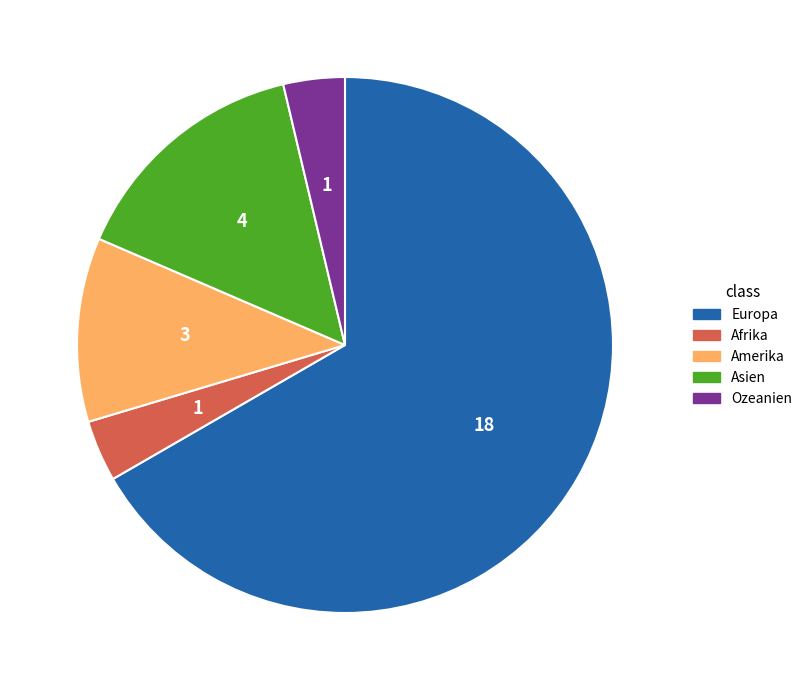

Which has a higher value, Amerika or Ozeanien?

Amerika